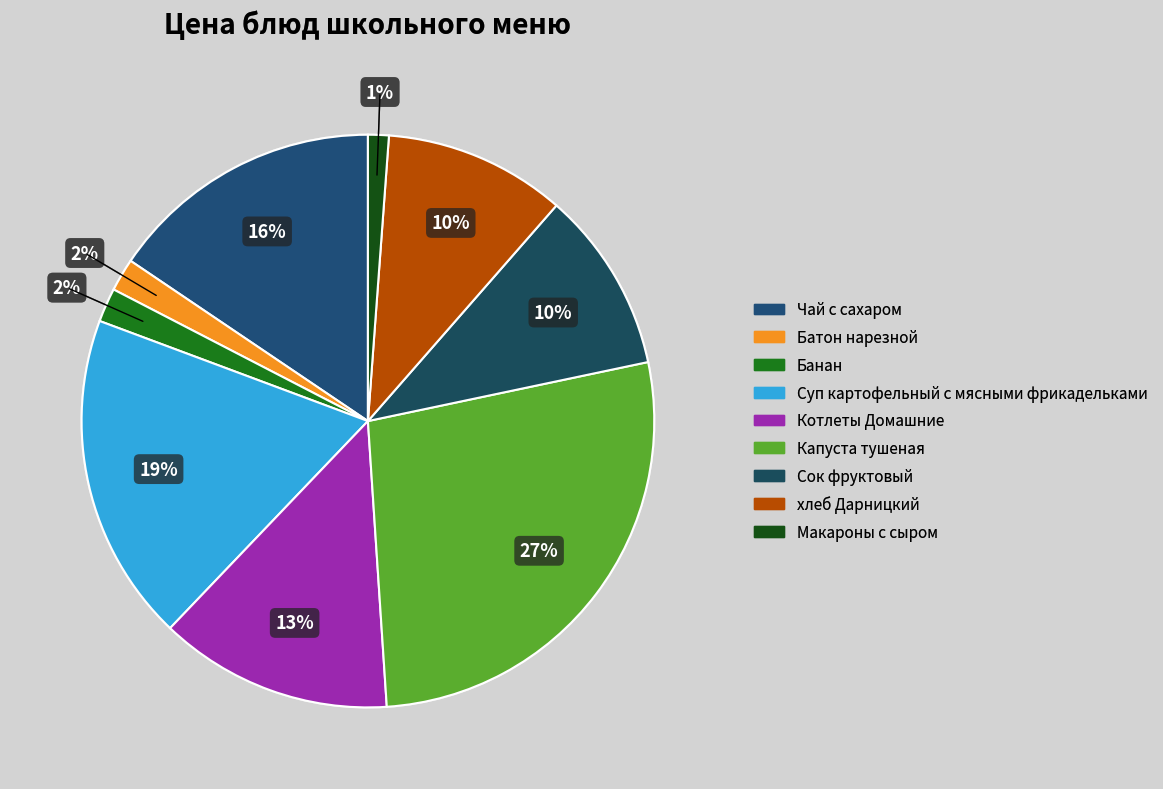

Is the sum of Макароны с сыром and Котлеты Домашние greater than half?

No